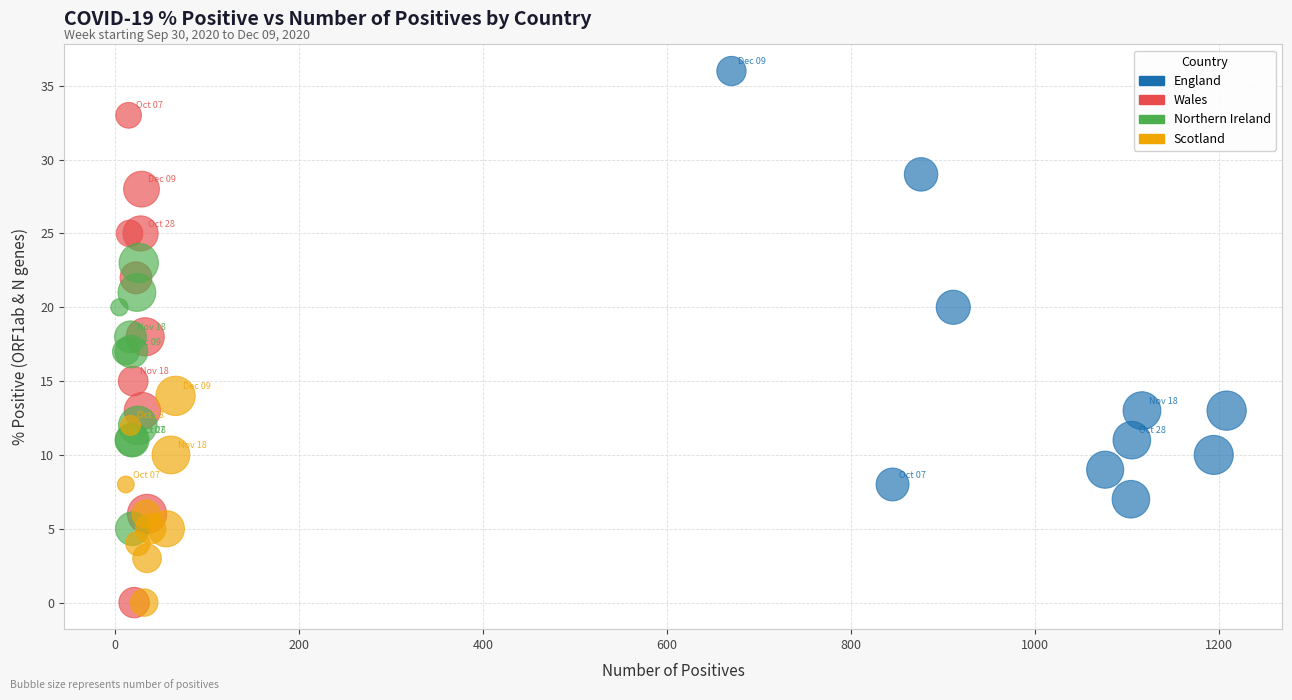

Which series contains the highest Y value?

England